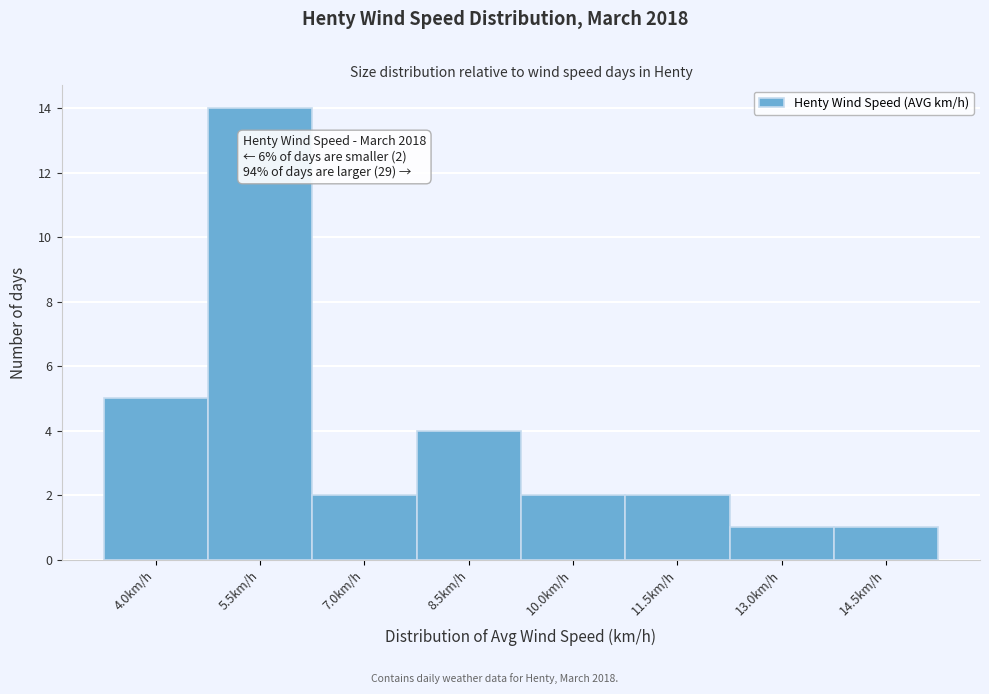

Reading left to right, what are all the values shown in this chart?

5	14	2	4	2	2	1	1